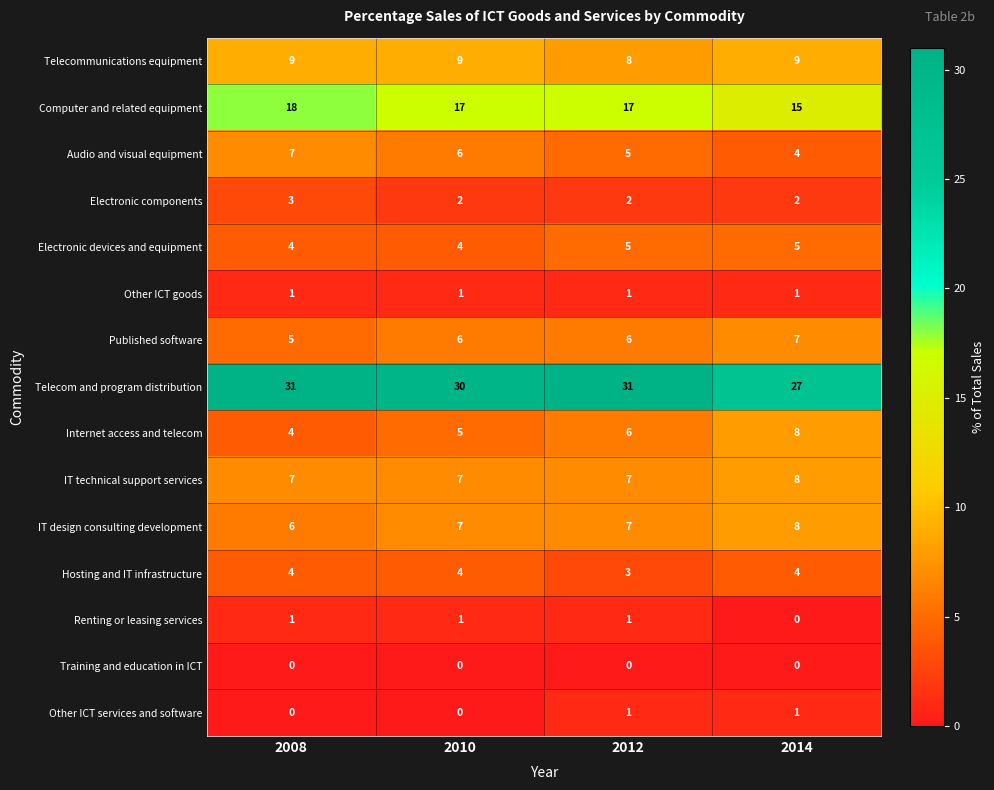

List the labels in order of Audio and visual equipment value, smallest first.

2014, 2012, 2010, 2008